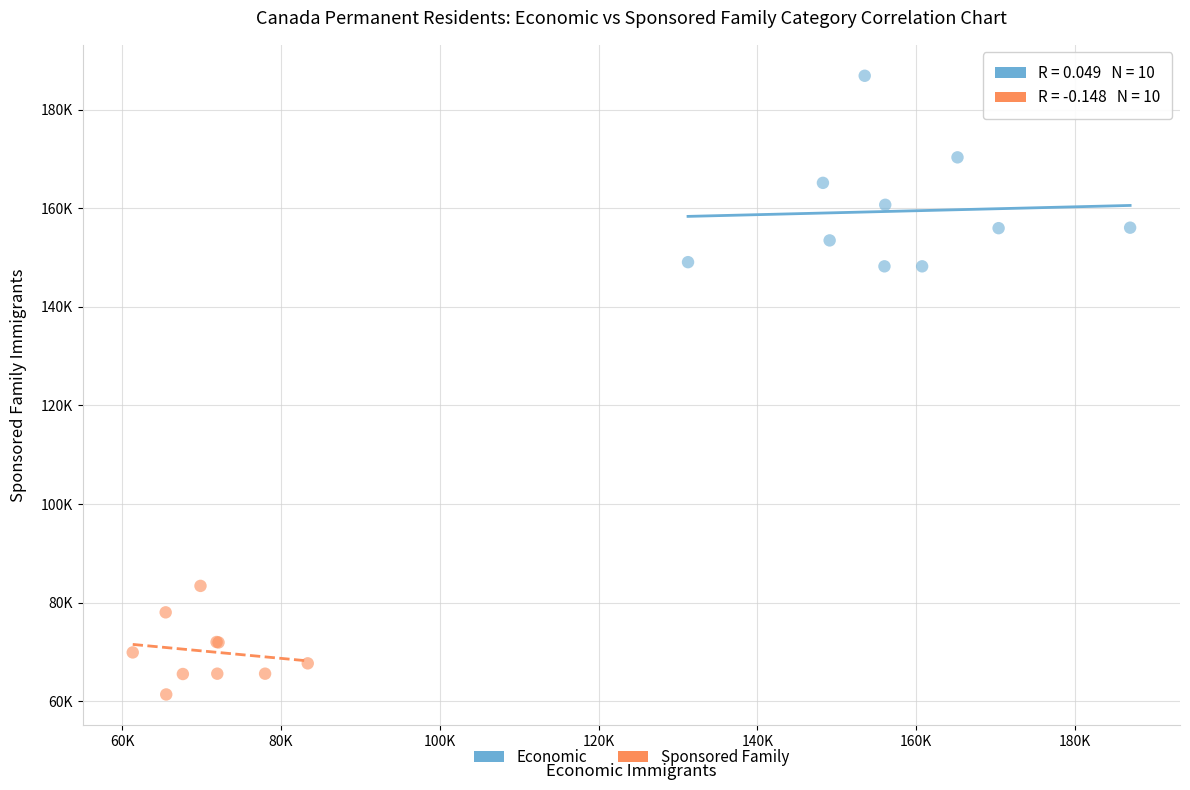

Which series contains the highest Y value?

Economic